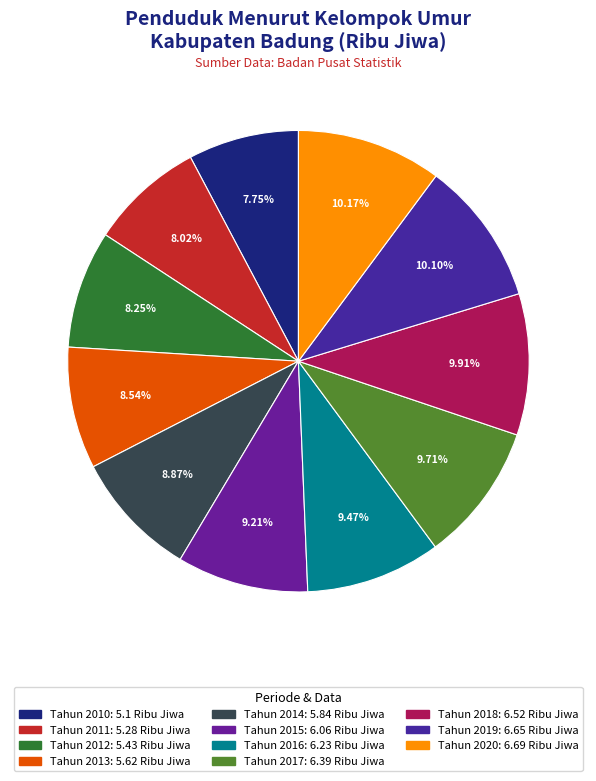

The Tahun 2014 slice represents 9% of the pie. True or false?

True